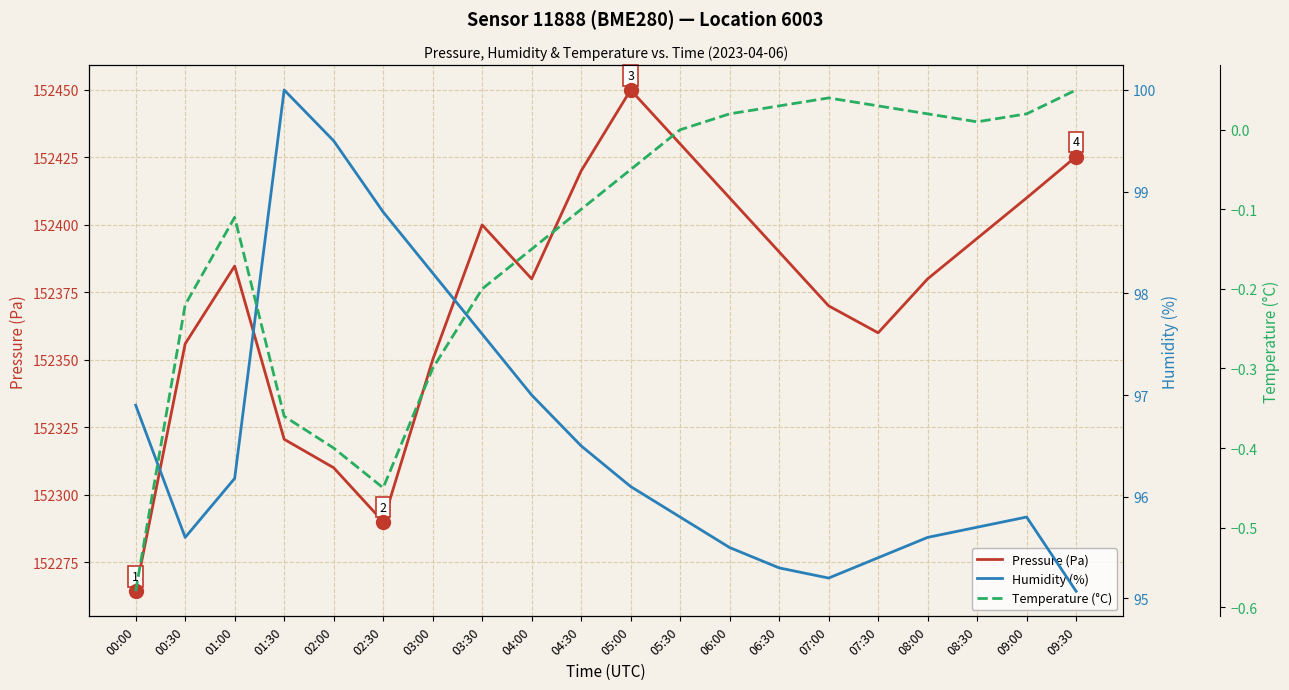

At 07:30, list the series in order from largest to smallest.

Pressure (Pa), Humidity (%), Temperature (°C)